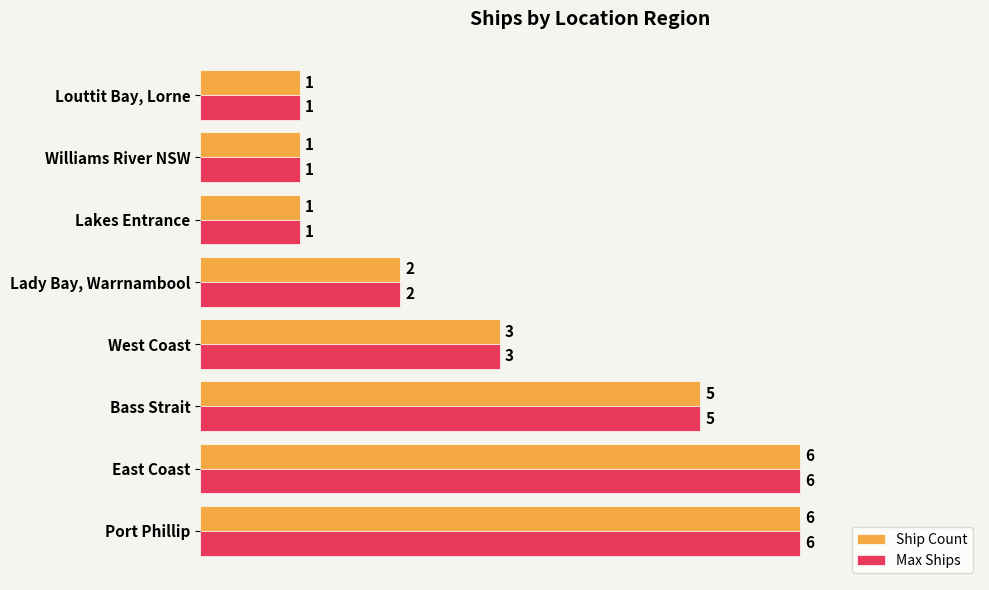

At how many categories does at least one series exceed 4?

3